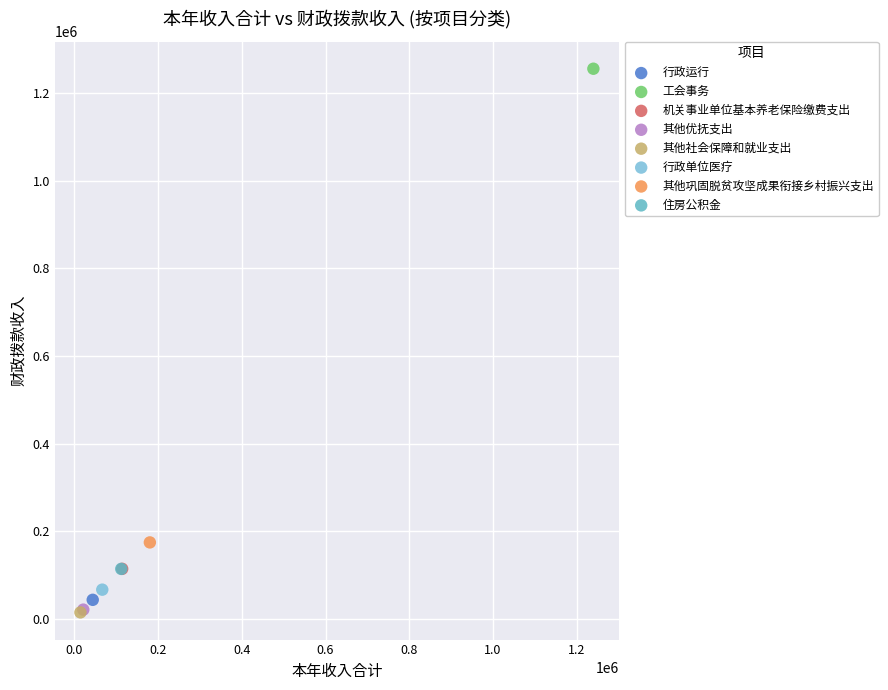

What are all the series names shown in the legend?

行政运行, 工会事务, 机关事业单位基本养老保险缴费支出, 其他优抚支出, 其他社会保障和就业支出, 行政单位医疗, 其他巩固脱贫攻坚成果衔接乡村振兴支出, 住房公积金